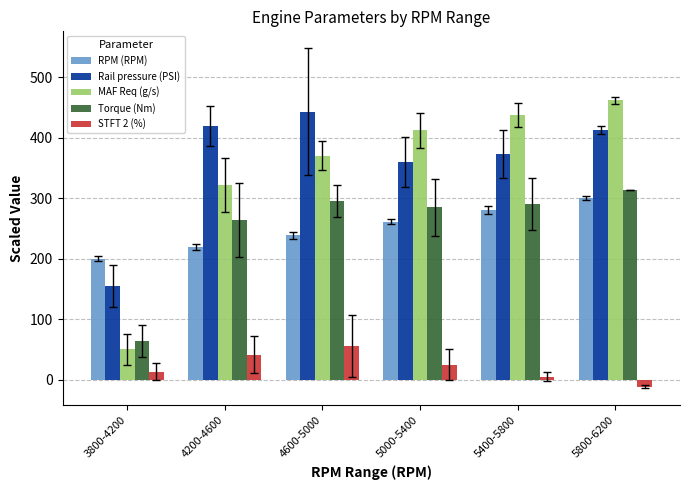

What is the minimum value shown in the chart?

-11.2